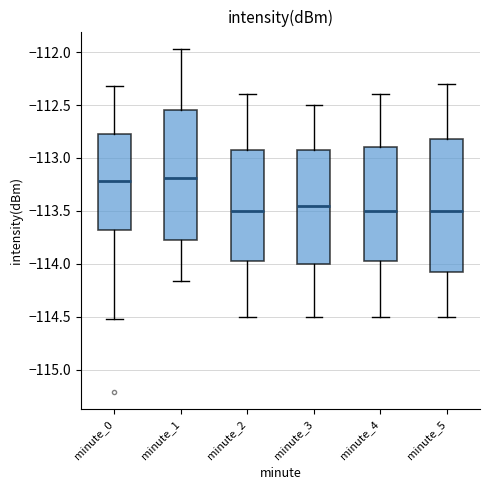

Reading left to right, transcribe this box plot: for each box, give where its median line is, the range the box spans, and where its two whiskers end, as read against the y-axis. The values are not printed on the chart, so give them approximately, as read against the axis.

minute_0: median -113.20, box -113.70 to -112.75, whiskers -114.50 to -112.30
minute_1: median -113.20, box -113.80 to -112.55, whiskers -114.15 to -111.95
minute_2: median -113.50, box -113.95 to -112.90, whiskers -114.50 to -112.40
minute_3: median -113.45, box -114.00 to -112.90, whiskers -114.50 to -112.50
minute_4: median -113.50, box -113.95 to -112.90, whiskers -114.50 to -112.40
minute_5: median -113.50, box -114.05 to -112.80, whiskers -114.50 to -112.30